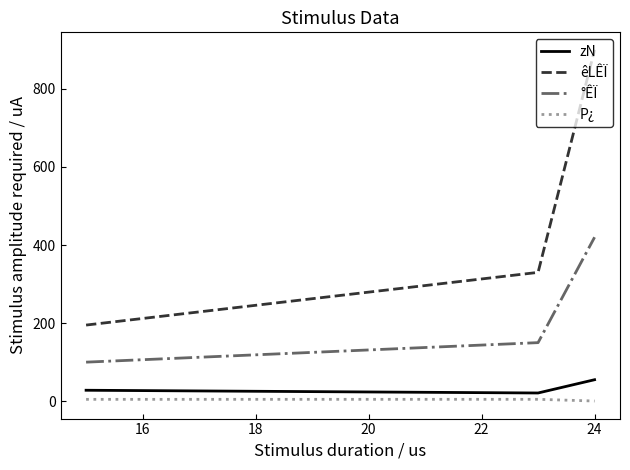

Which series has the widest spread of values?

êLÊÏ